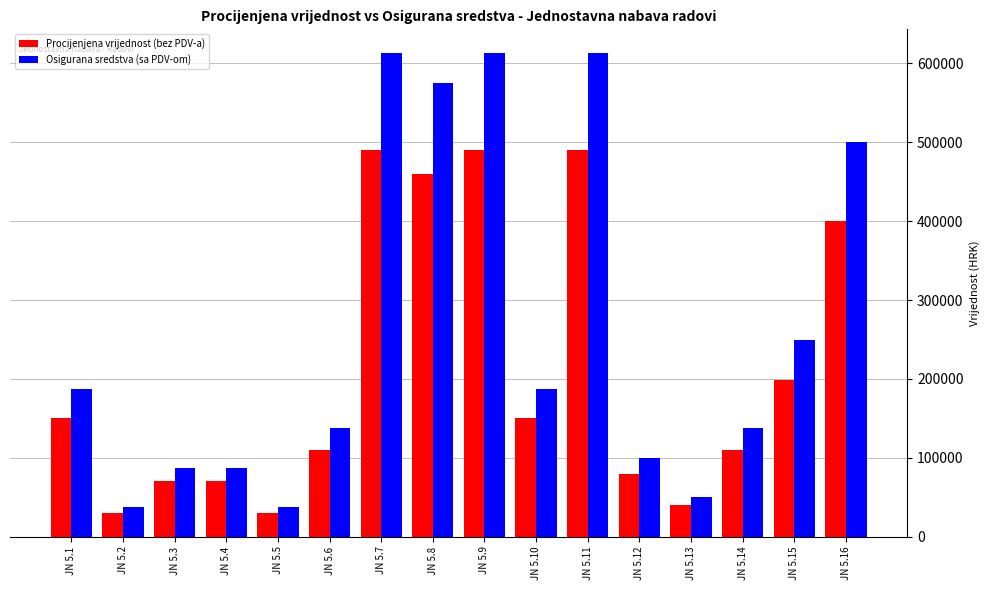

What is the difference between the Procijenjena vrijednost (bez PDV-a) values at JN 5.13 and JN 5.15?

159000